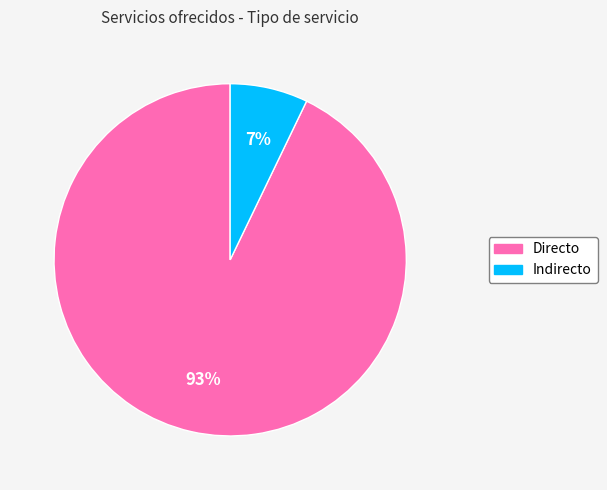

To the nearest percent, what portion does Directo represent?

93%